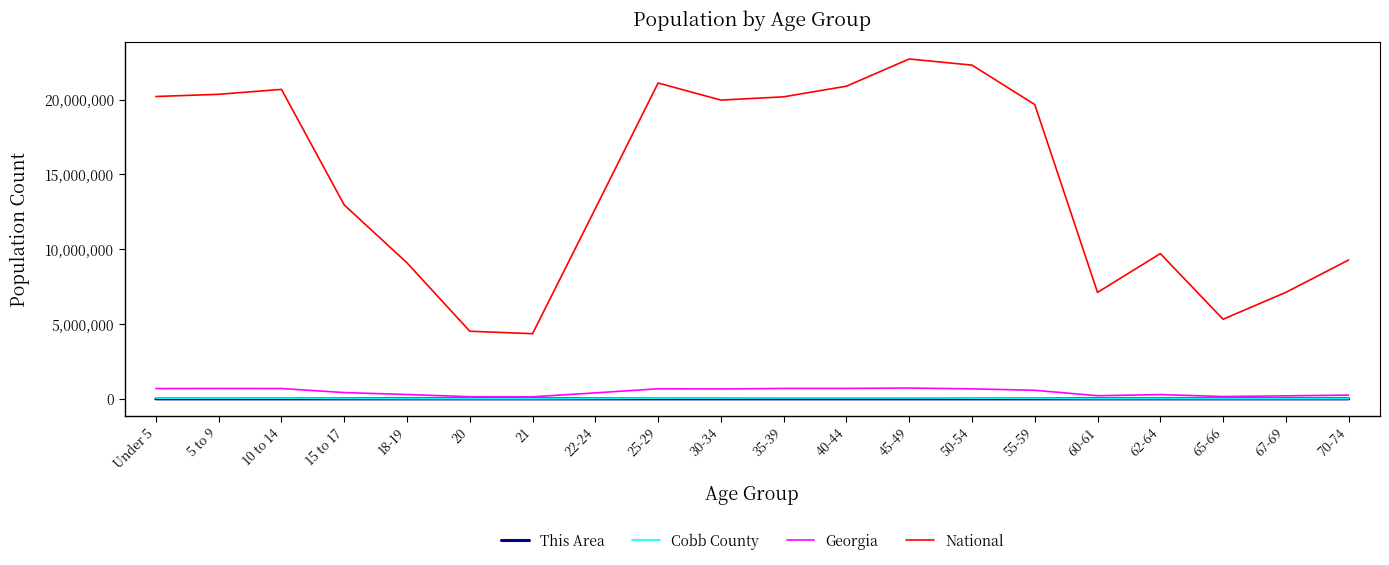

Is this an area chart (filled region under the line)?

No